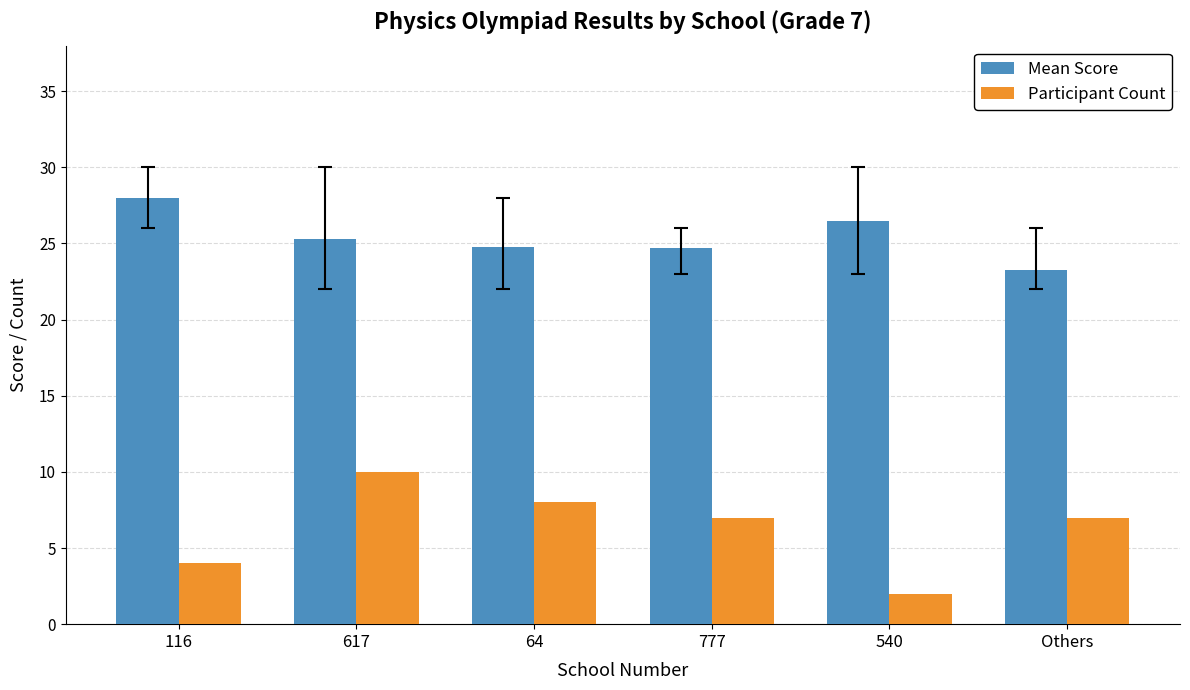

How many values in the Mean Score series exceed 25?

3